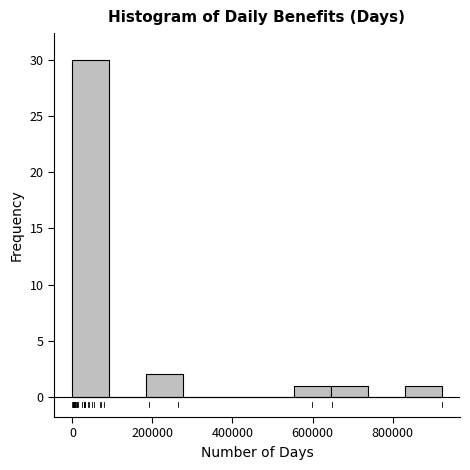

Reading left to right, list every bar in this chart as the range it spans on the x-axis followed by its height. Neither the bar edges nor the heights are printed on the chart, so give them approximately, as read against the axes.

0 to 100000: 30
100000 to 180000: 0
180000 to 280000: 2
280000 to 360000: 0
360000 to 460000: 0
460000 to 560000: 0
560000 to 640000: 1
640000 to 740000: 1
740000 to 840000: 0
840000 to 920000: 1